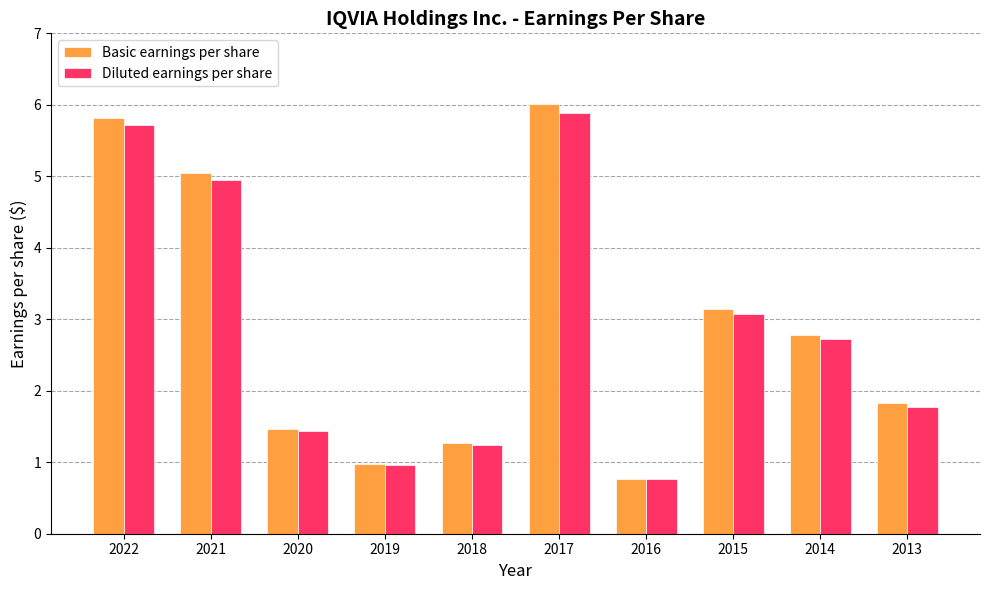

What is the value of the Diluted earnings per share bar at the 3rd from the left?

1.4